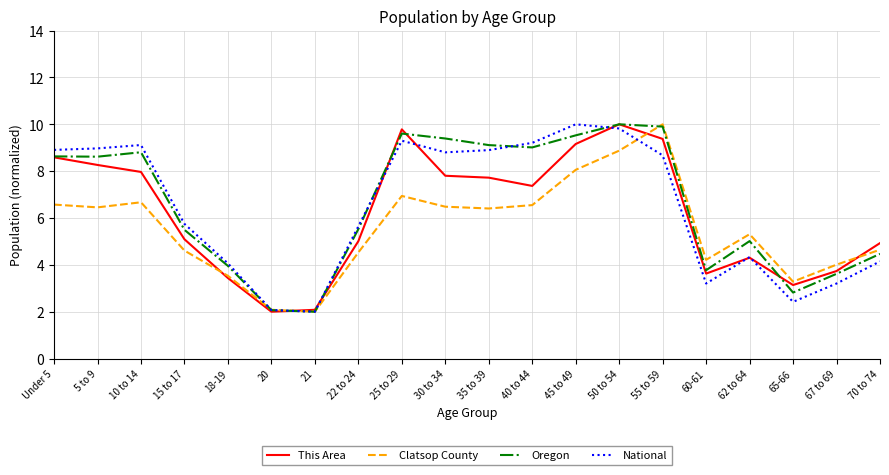

Is it true that This Area equals 7.7 at 22 to 24?

False